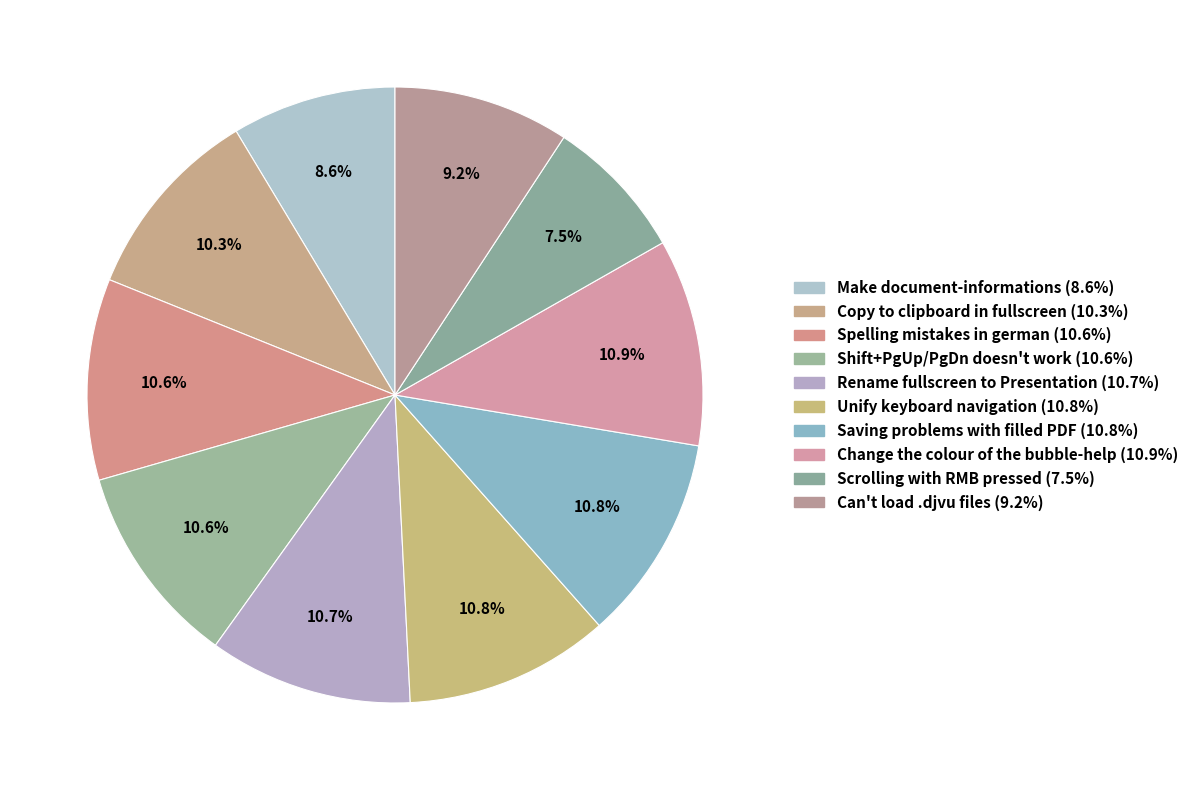

How many segments does this pie chart have?

10